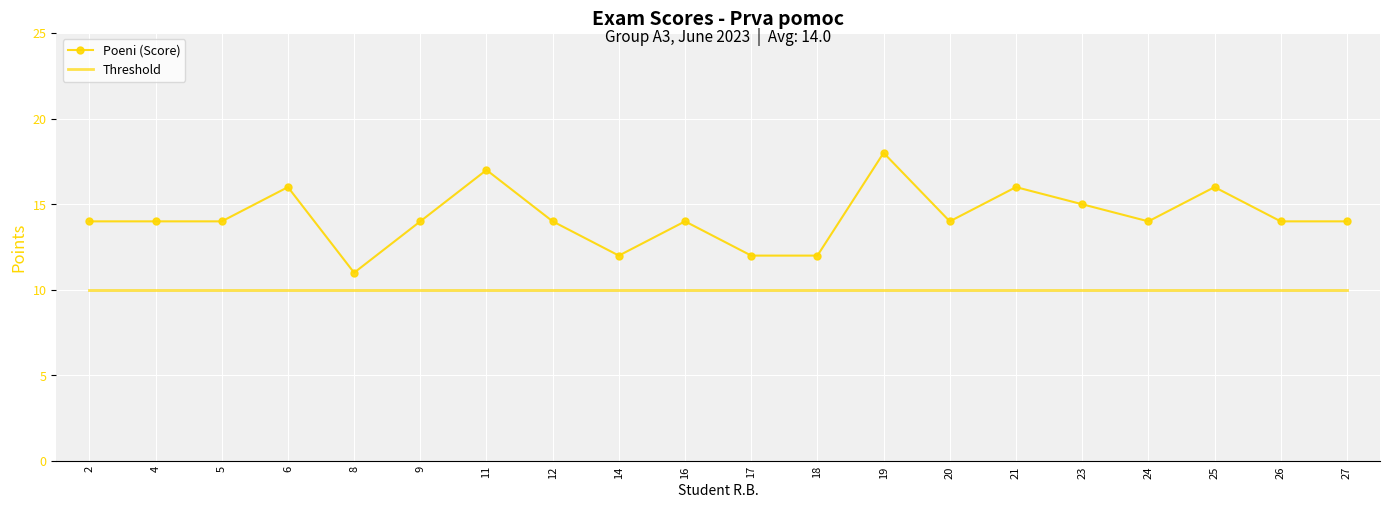

The Poeni (Score) series shows 16 at 6. True or false?

True